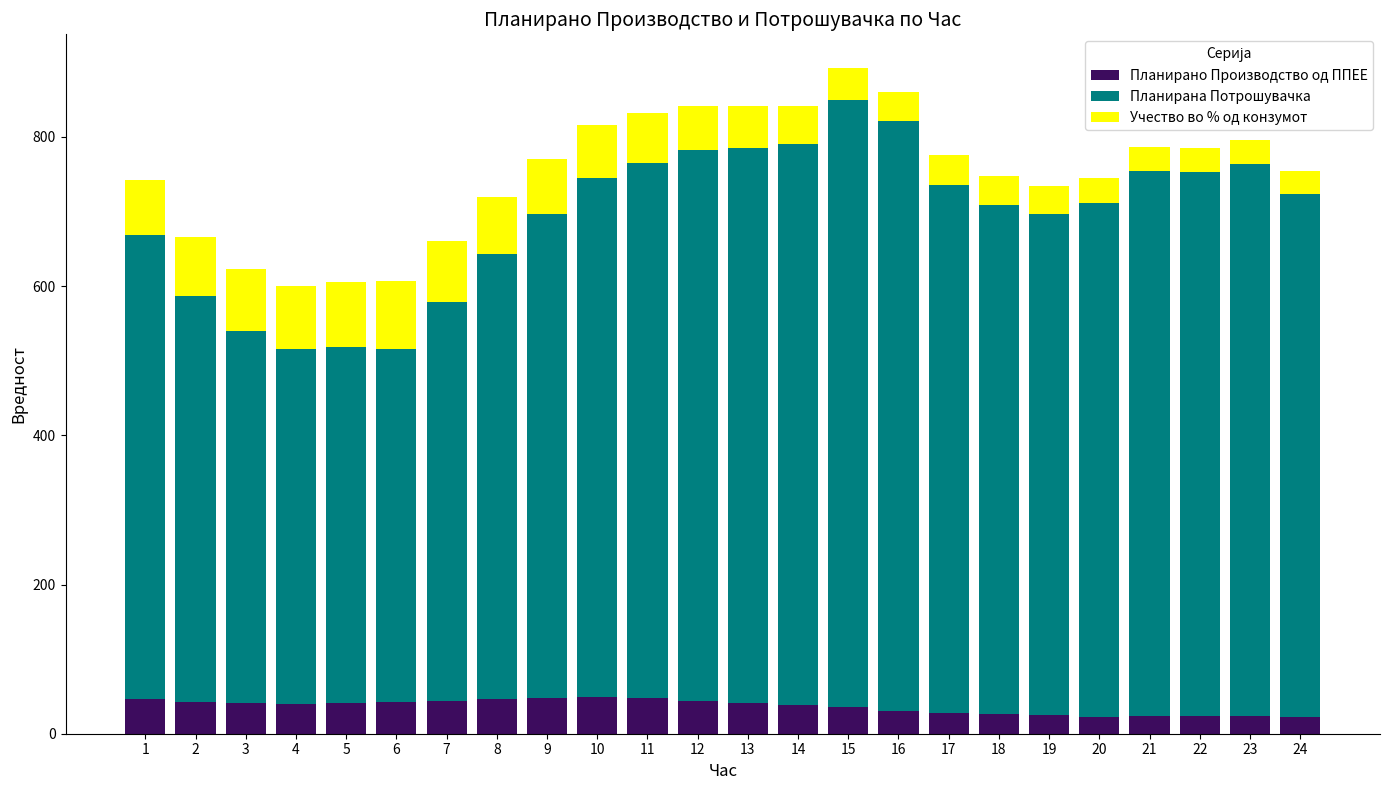

How many data points does each series have?

24